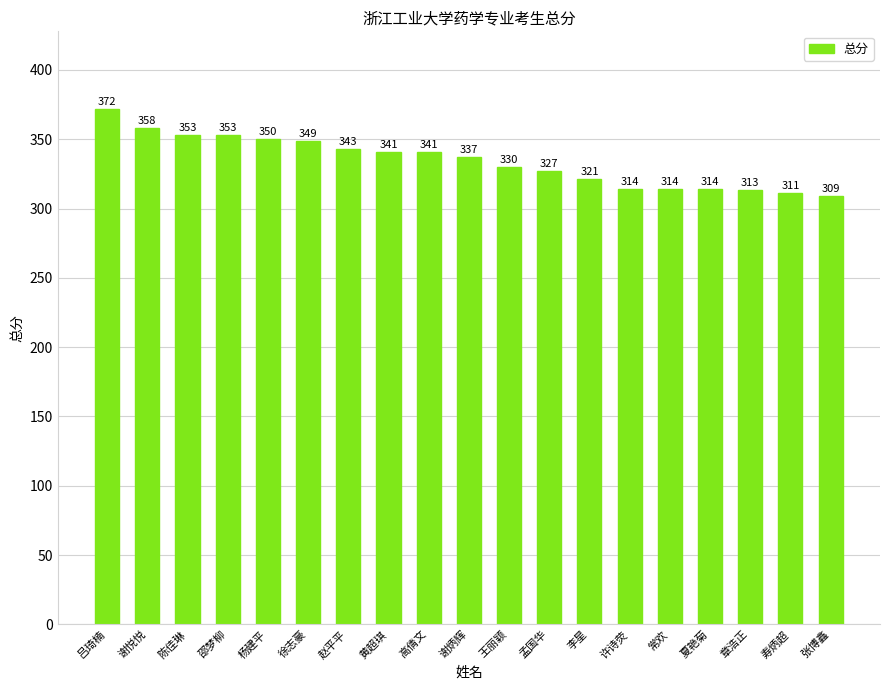

What is the label of the 11th bar from the left?

王丽颖